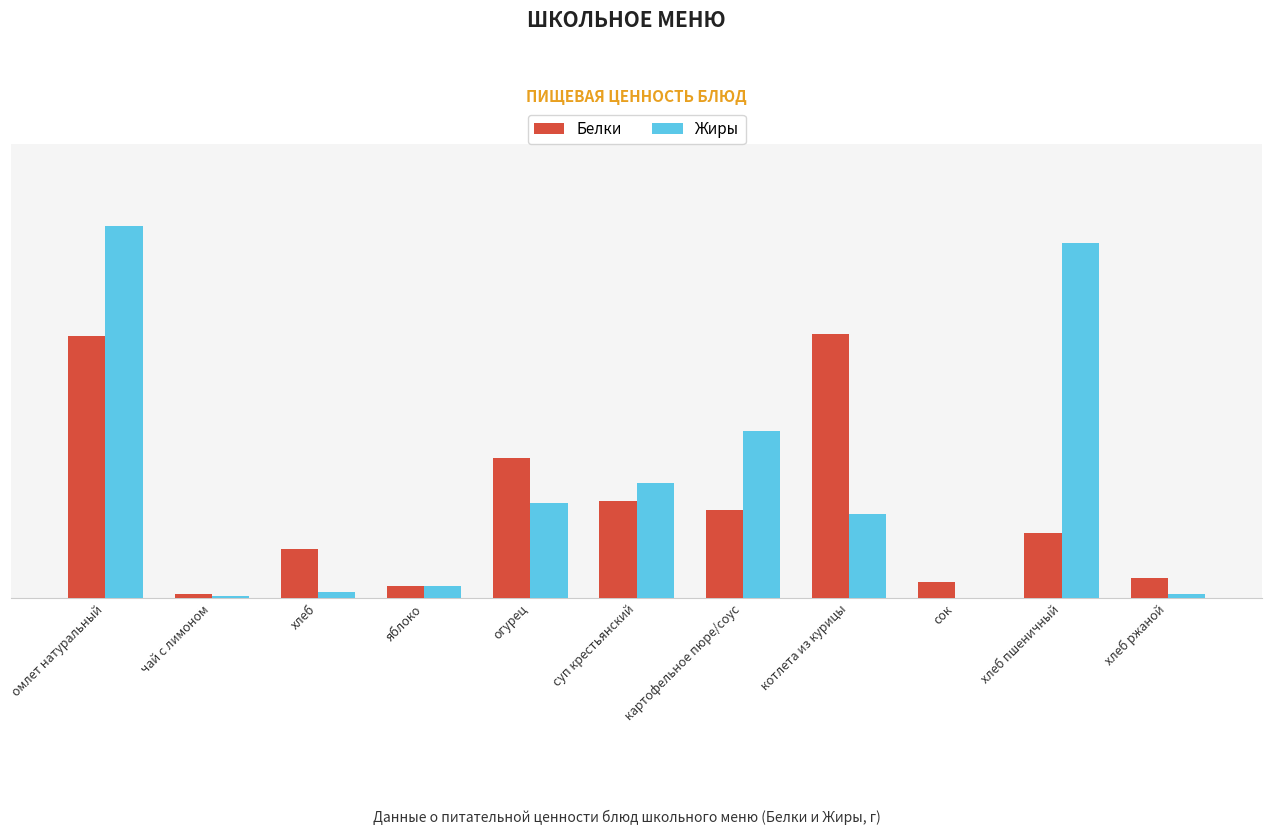

Between хлеб and сок, which series saw the biggest shift?

Белки